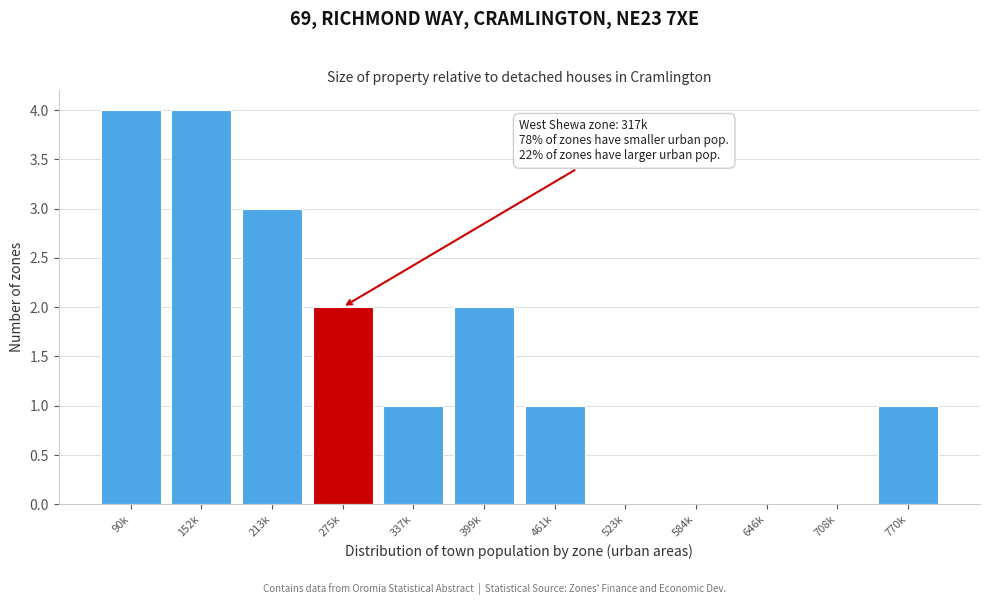

Reading left to right, extract all data points from this chart.

90k=4	152k=4	213k=3	275k=2	337k=1	399k=2	461k=1	523k=0	584k=0	646k=0	708k=0	770k=1